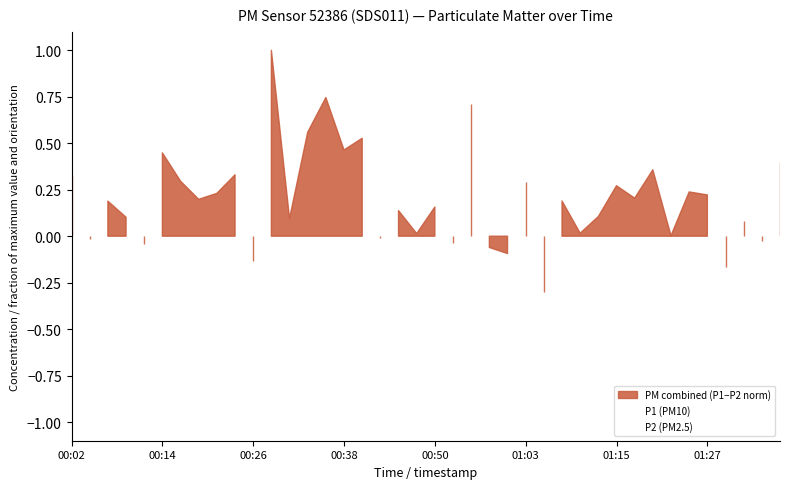

Which series changed the most between 00:26 and 00:43?

P1